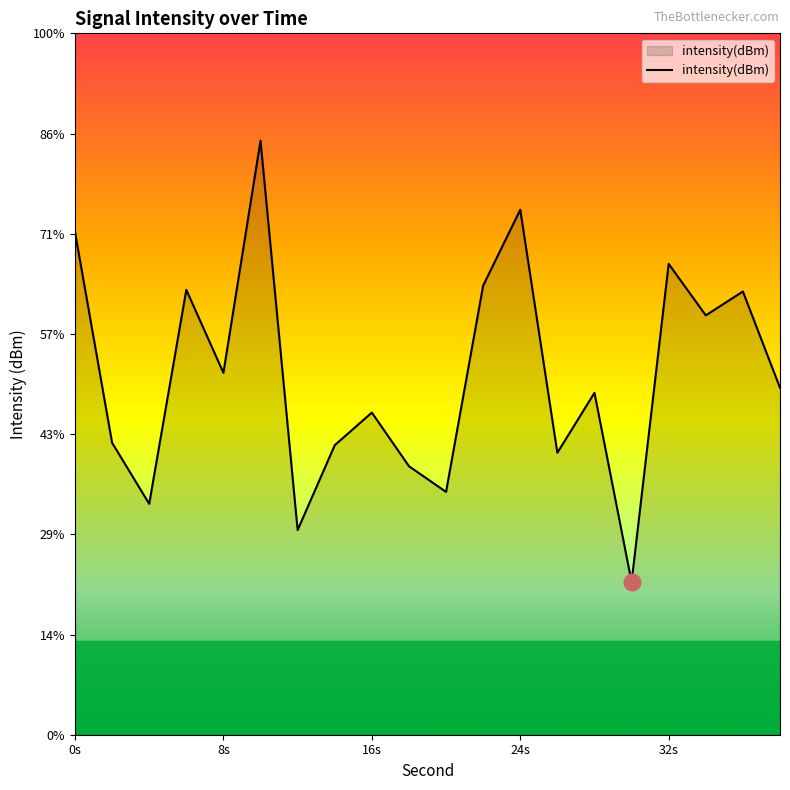

What is the minimum value shown in the chart?

-110.9